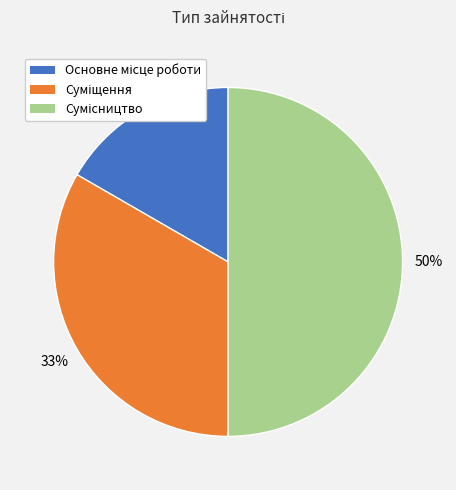

To the nearest percent, what is the difference between the largest and smallest slice percentages?

33%